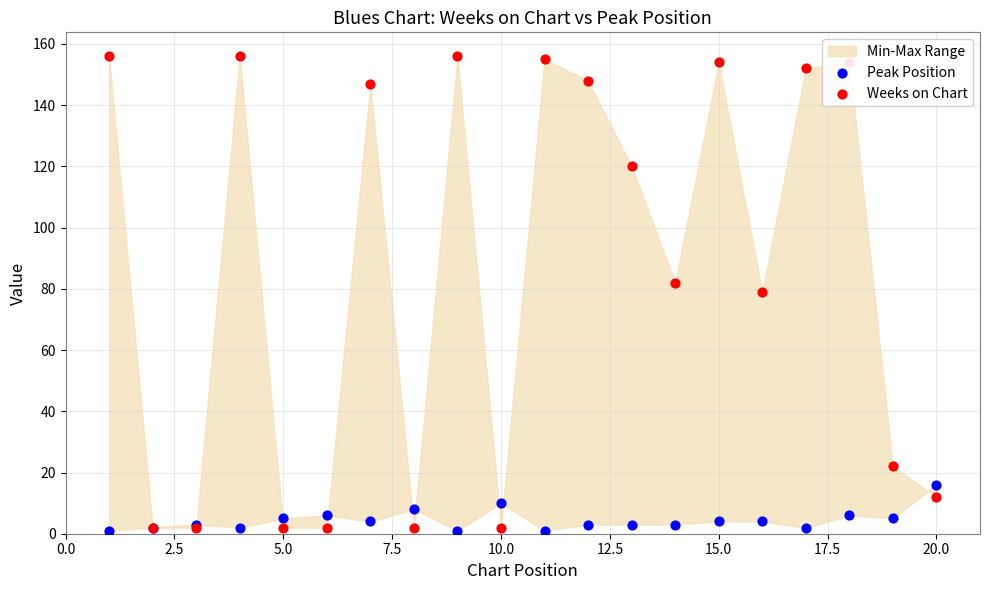

Is the value of Peak Position at 7.5 greater than the value of Weeks on Chart at 5.0?

No